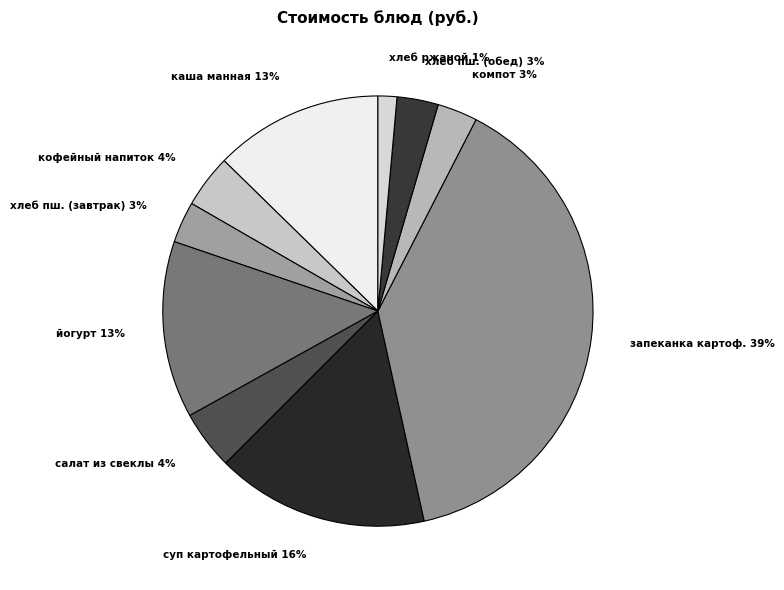

What is the smallest slice in the pie chart?

хлеб ржаной